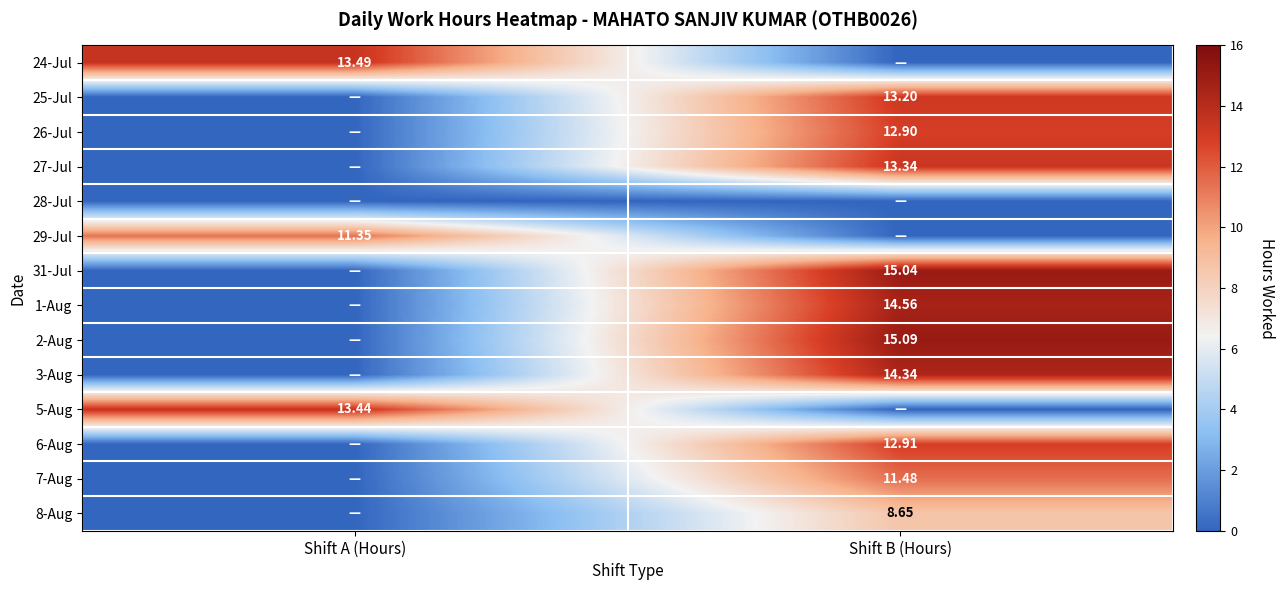

Which series has the largest total across all categories?

2-Aug